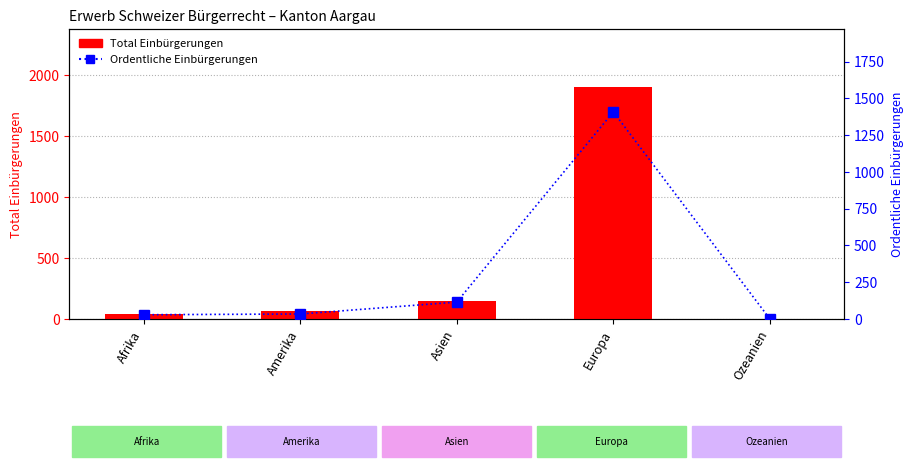

Does the chart contain stacked bars?

No